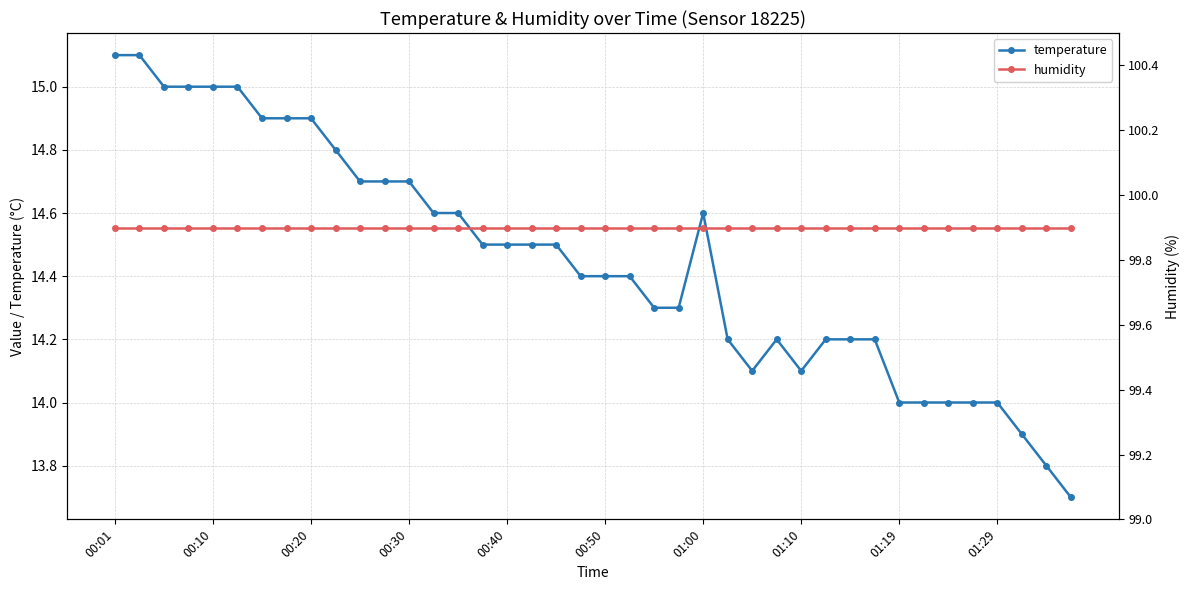

Reading right to left, transcribe all the data shown in this chart.

temperature: 13.7	13.8	13.9	14.0	14.0	14.0	14.0	14.0	14.2	14.2	14.2	14.1	14.2	14.1	14.2	14.6	14.3	14.3	14.4	14.4	14.4	14.5	14.5	14.5	14.5	14.6	14.6	14.7	14.7	14.7	14.8	14.9	14.9	14.9	15.0	15.0	15.0	15.0	15.1	15.1
humidity: 99.9	99.9	99.9	99.9	99.9	99.9	99.9	99.9	99.9	99.9	99.9	99.9	99.9	99.9	99.9	99.9	99.9	99.9	99.9	99.9	99.9	99.9	99.9	99.9	99.9	99.9	99.9	99.9	99.9	99.9	99.9	99.9	99.9	99.9	99.9	99.9	99.9	99.9	99.9	99.9